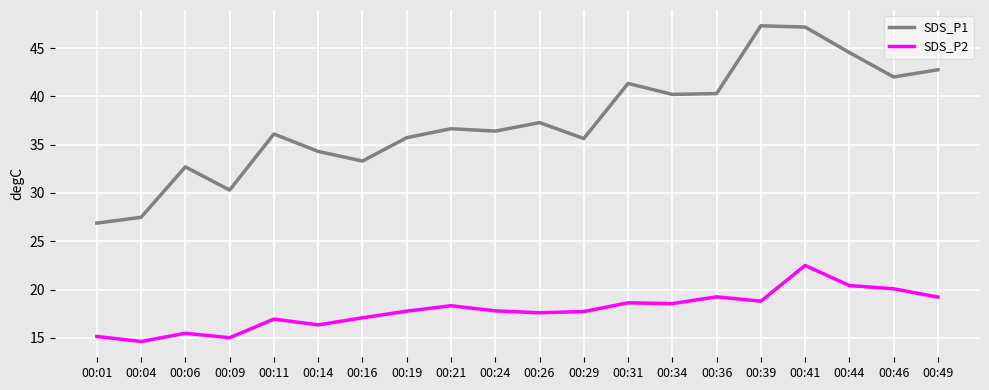

What is the difference between the maximum and minimum values in the SDS_P2 series?

7.9